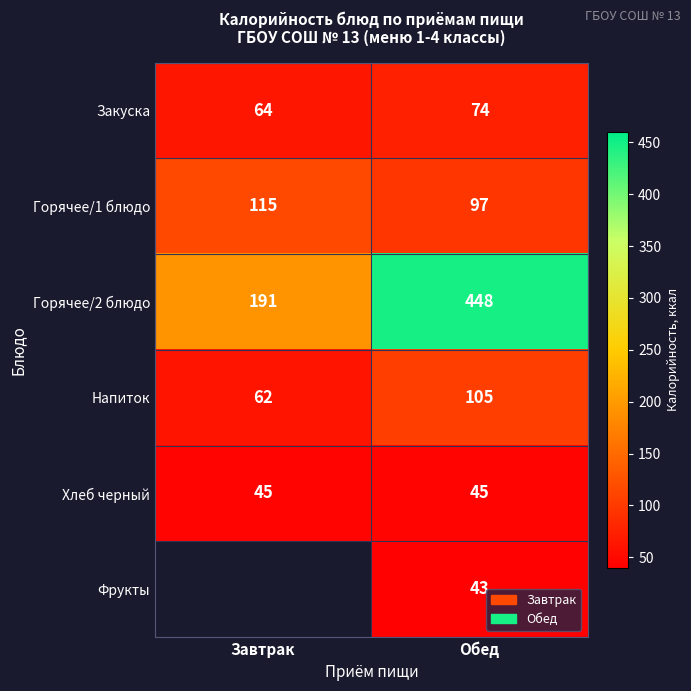

The value of Горячее/2 блюдо at Завтрак is 286. True or false?

False